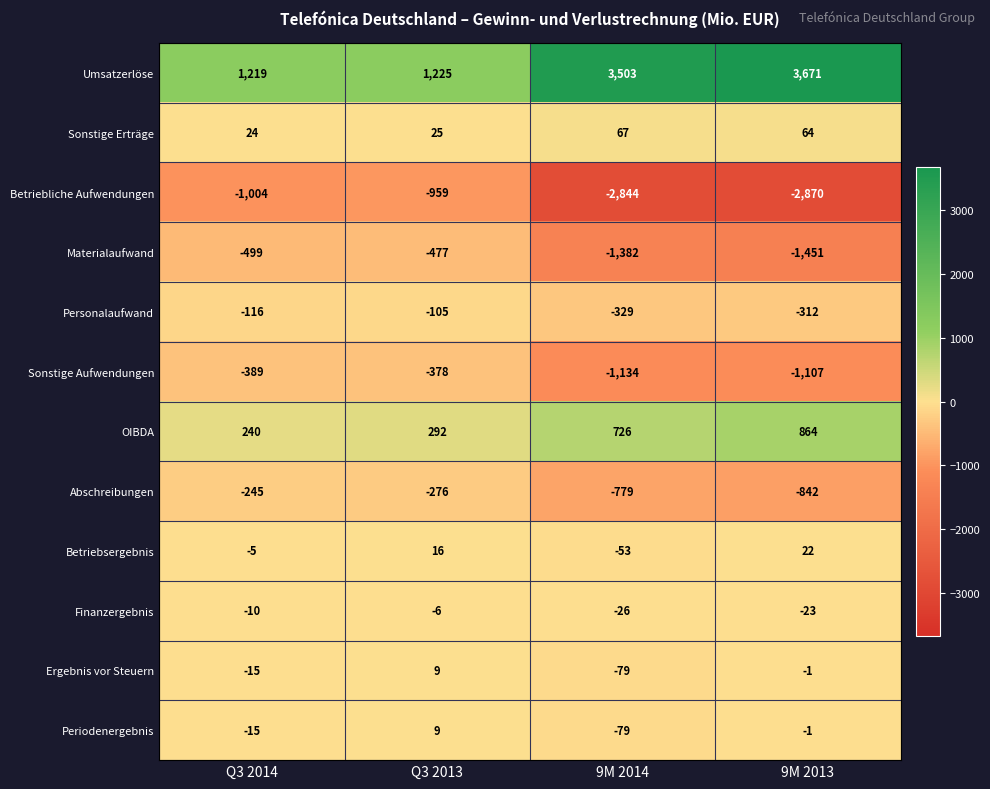

Is it true that OIBDA equals 240 at Q3 2014?

True